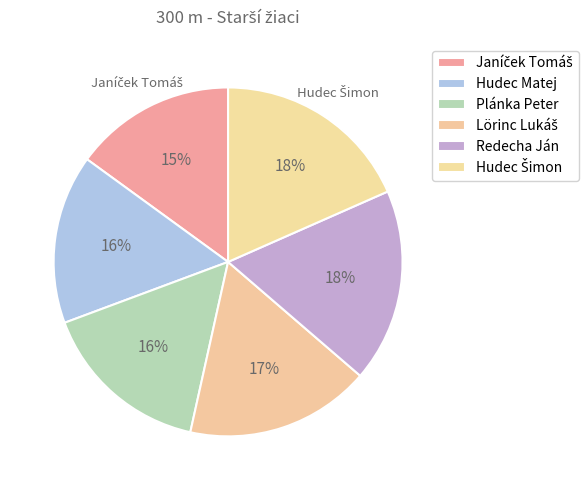

What percentage is the Redecha Ján slice, to the nearest percent?

18%